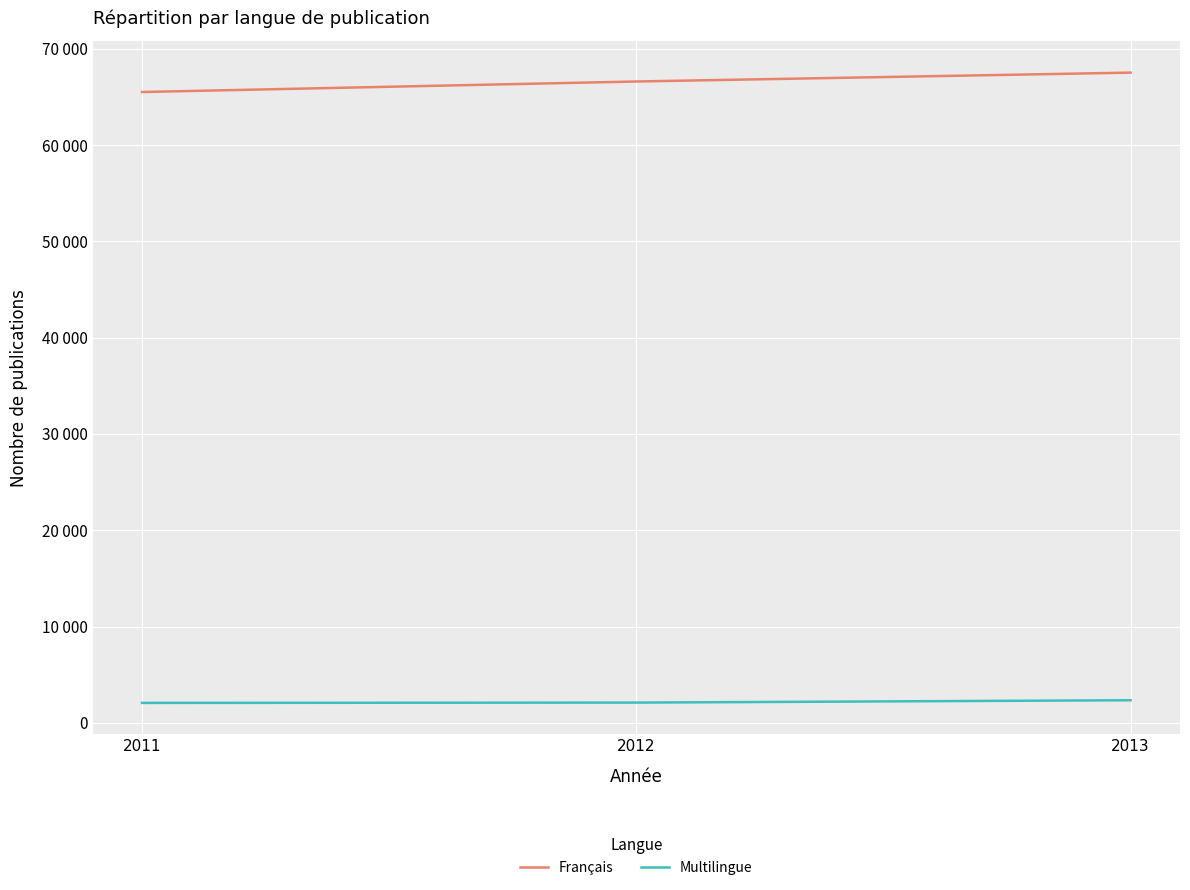

Where is Français nearest to the value 66508?

2012